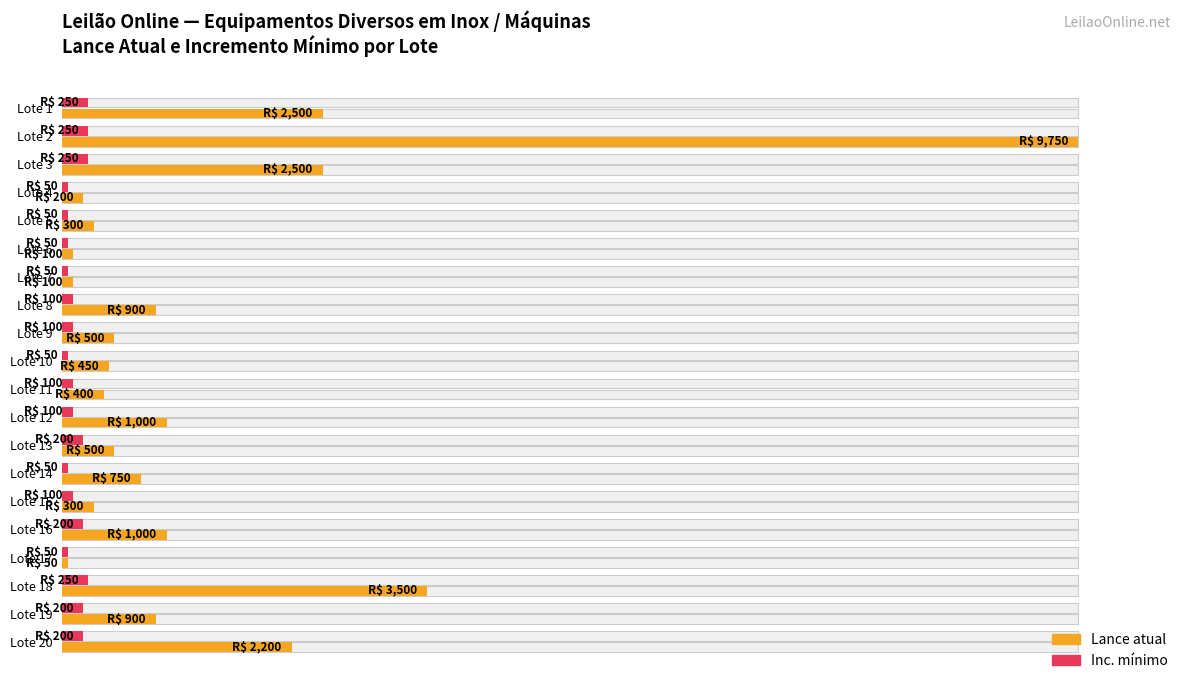

How many groups of bars are there?

20